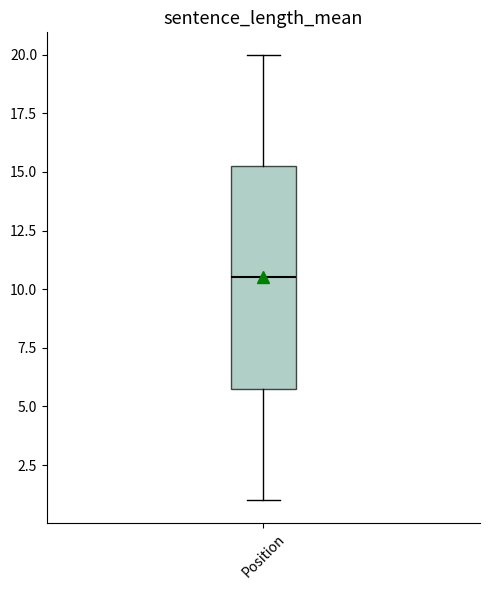

Where does the median line of the box for Position sit on the y-axis? The values are not printed on the chart, so give them approximately, as read against the axis.

10.5